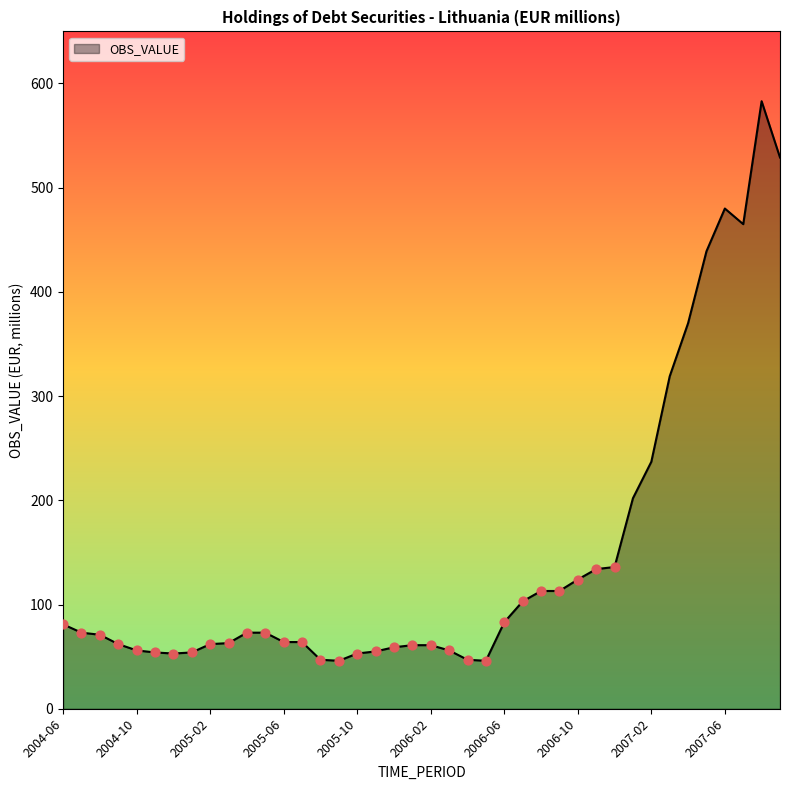

What is the greatest value displayed?

583